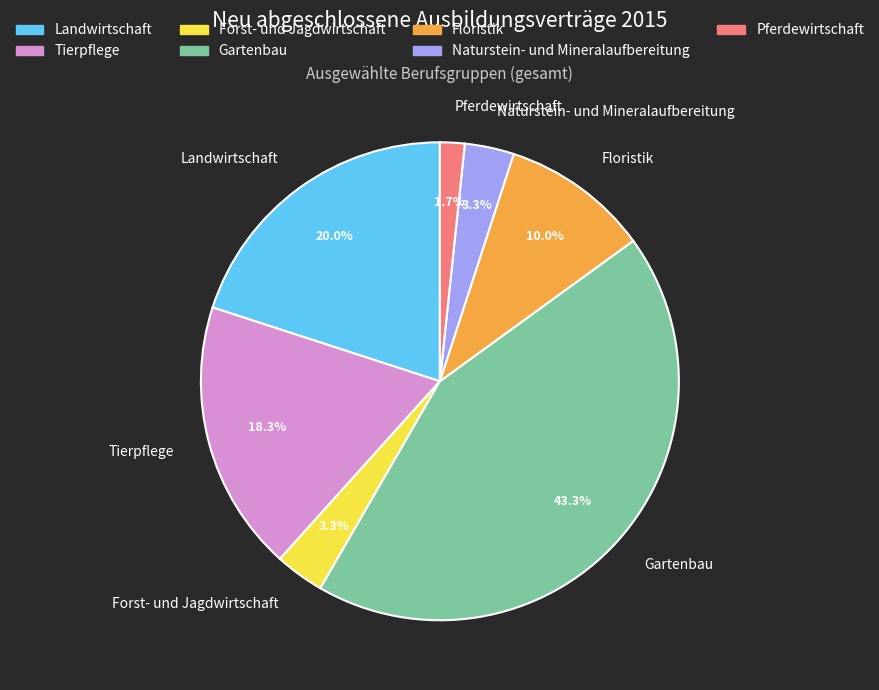

Combined, do Gartenbau and Floristik account for over 50%?

Yes